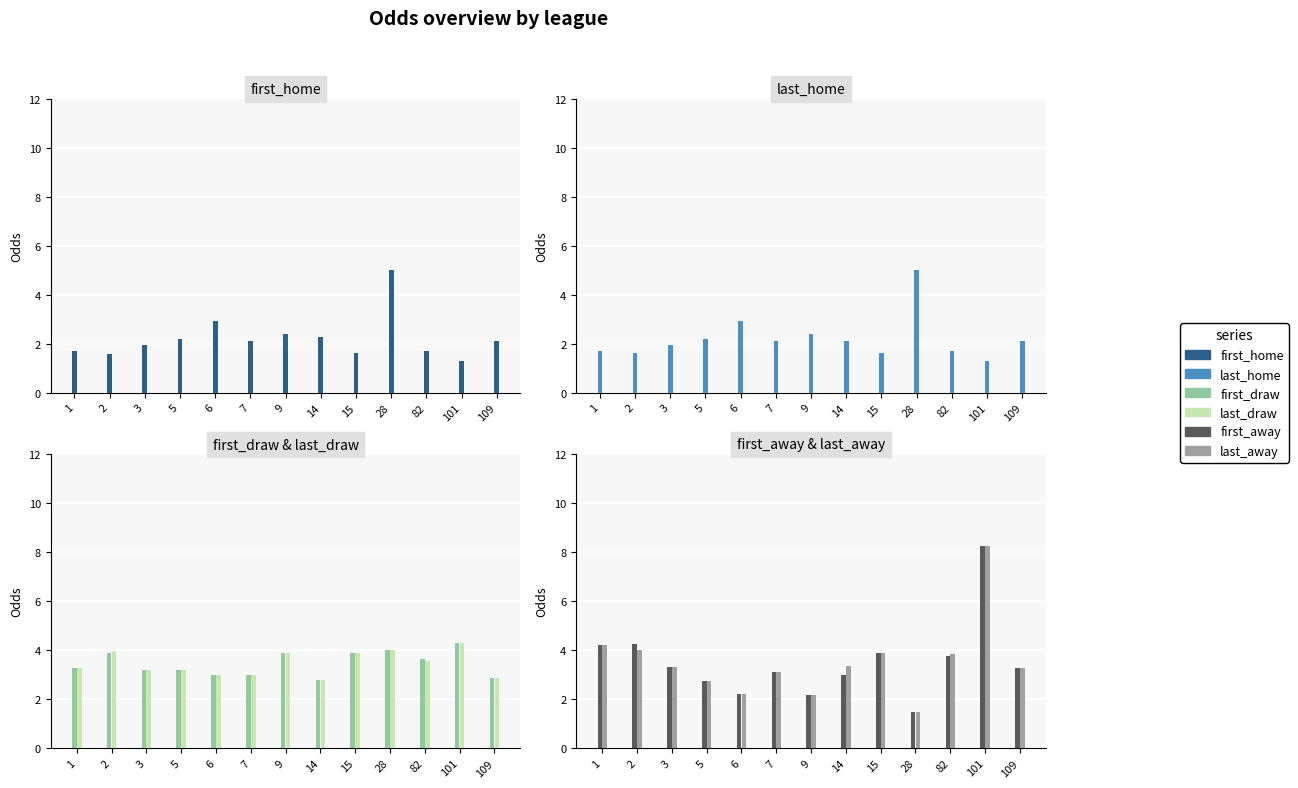

The last_away series shows 2.0 at 101. True or false?

False